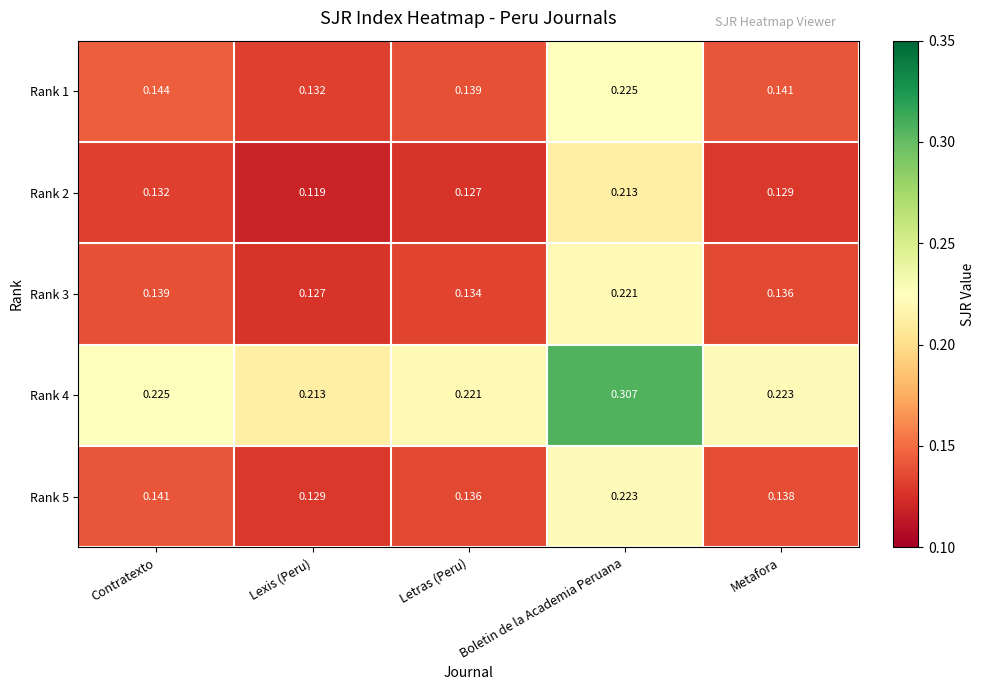

At which category does the chart reach its minimum across all series?

Lexis (Peru)